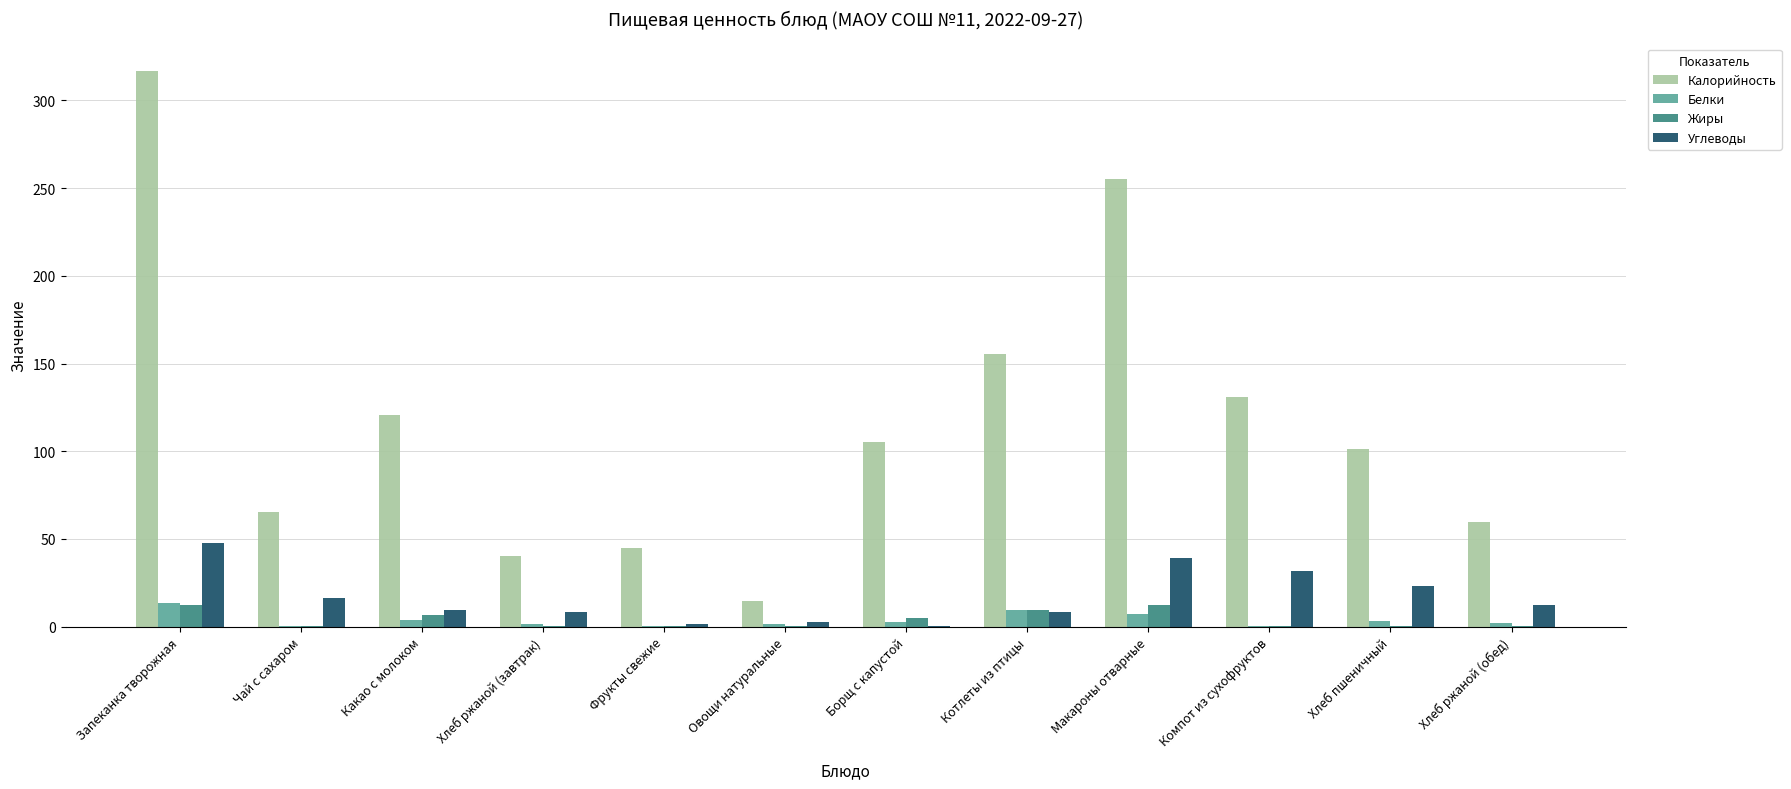

What is the highest value of the Белки series?

13.3